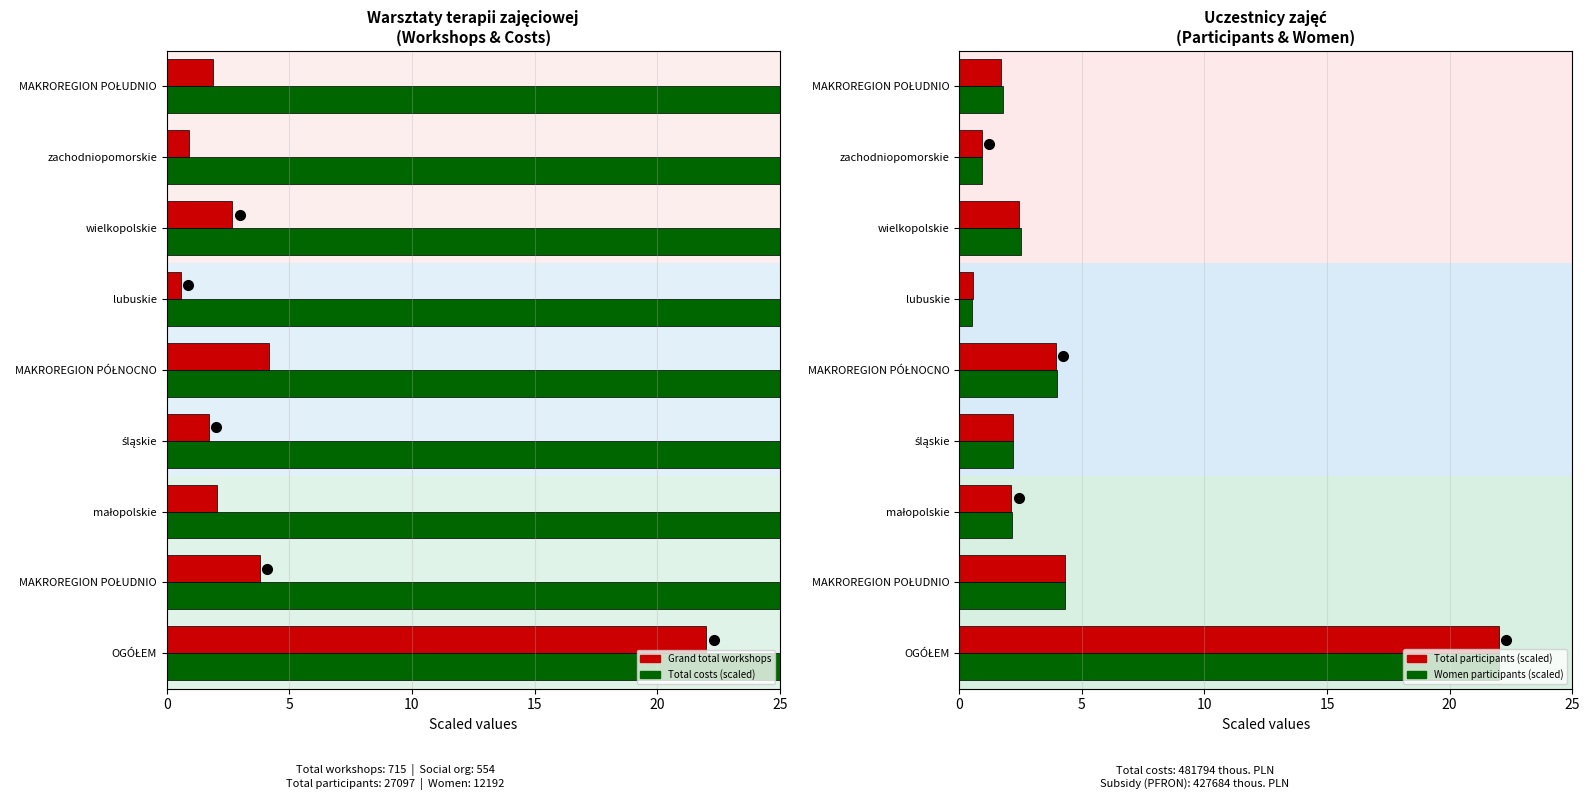

How many bars are there in total?

36